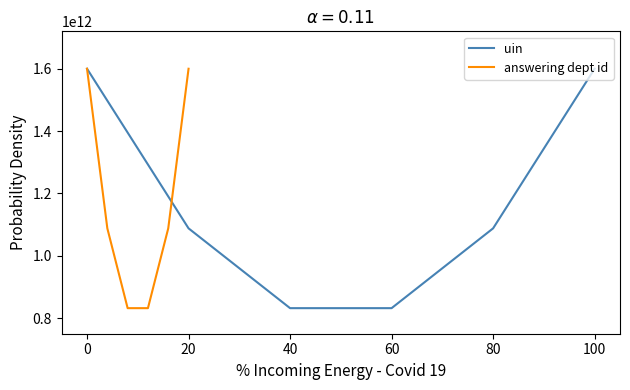

What is the sum of all answering dept id values?

7040000000000